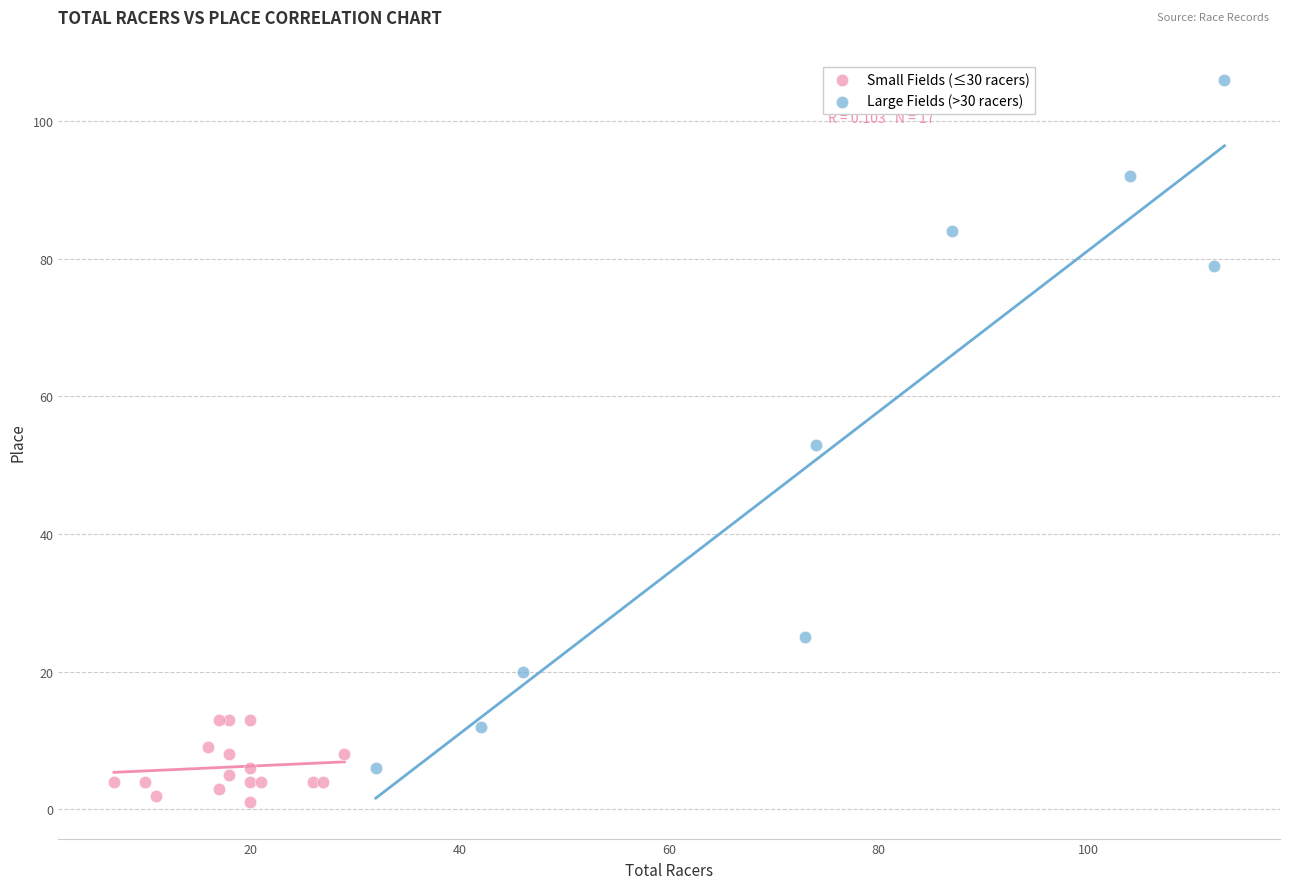

Which series reaches the maximum Y coordinate?

Large Fields (>30 racers)